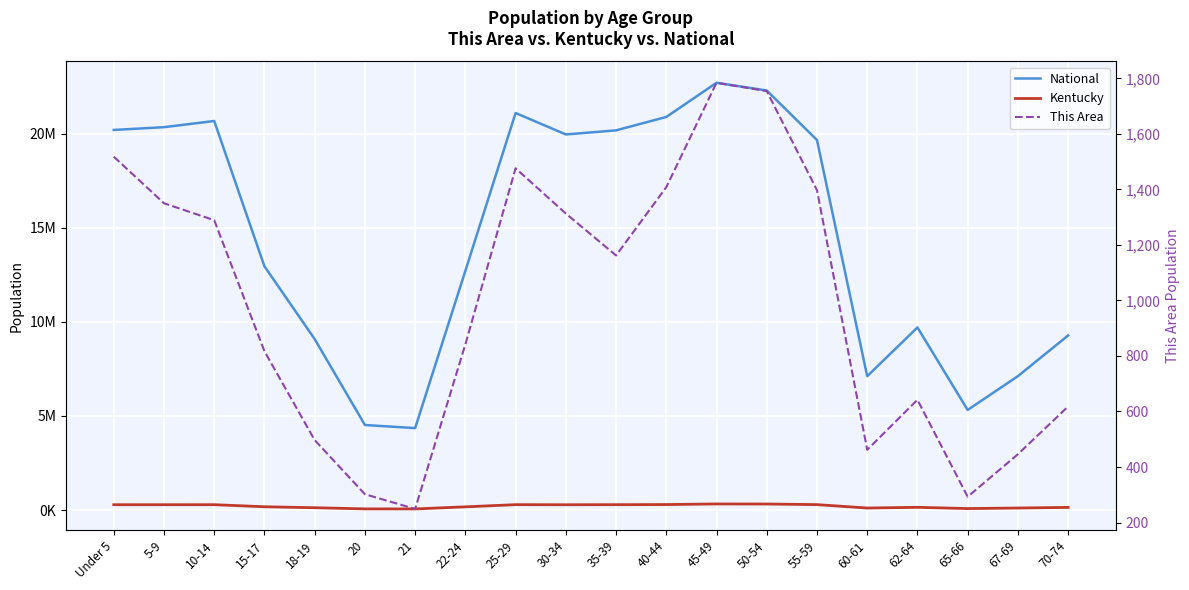

How many values in the Kentucky series exceed 280920?

9